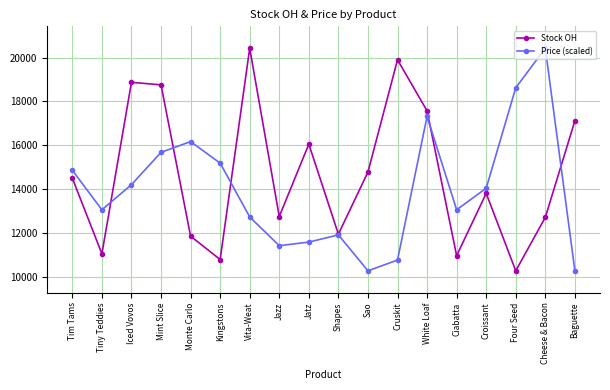

Which series changed the most between Vita-Weat and Jatz?

Stock OH